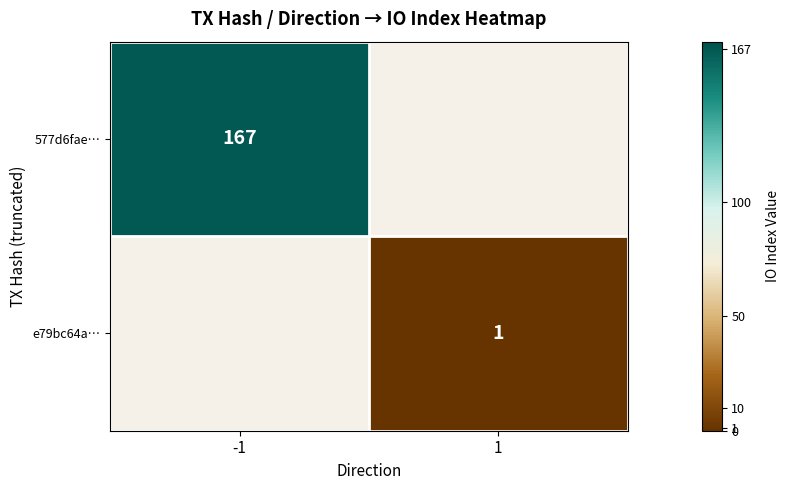

True or false: e79bc64a… has a value of 2 at 1.

False